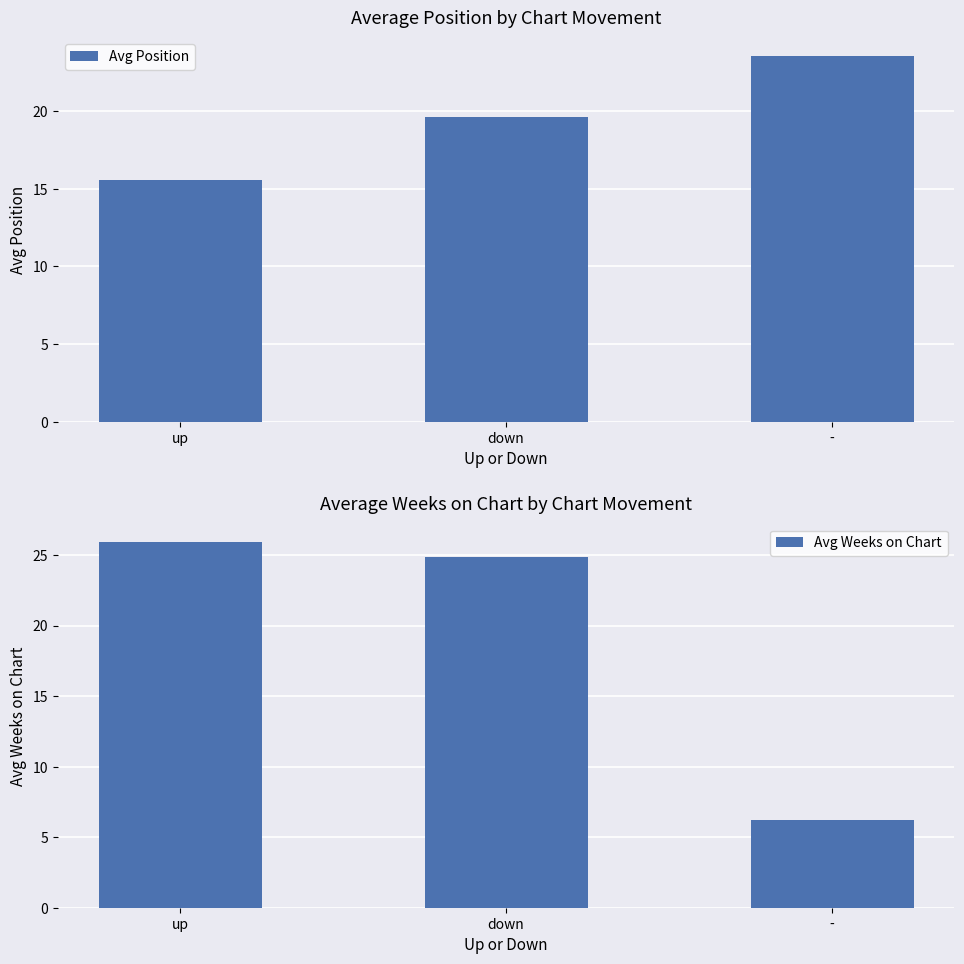

What is the label of the 1st bar from the right?

-